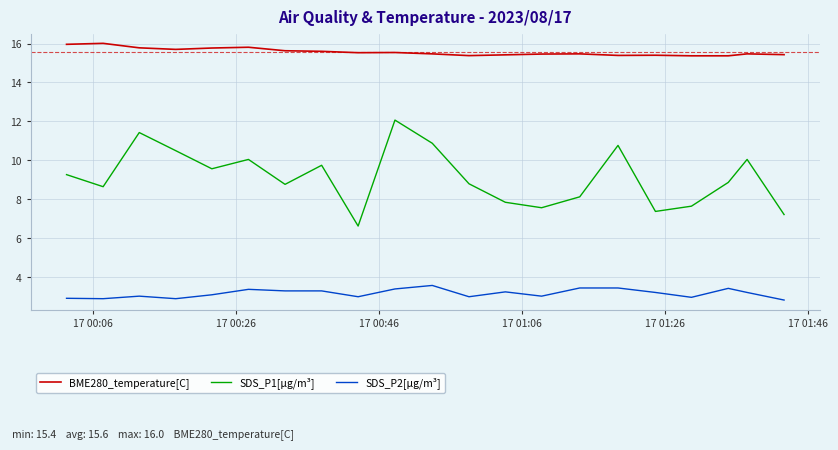

What is the maximum value for SDS_P2[µg/m³]?

3.6